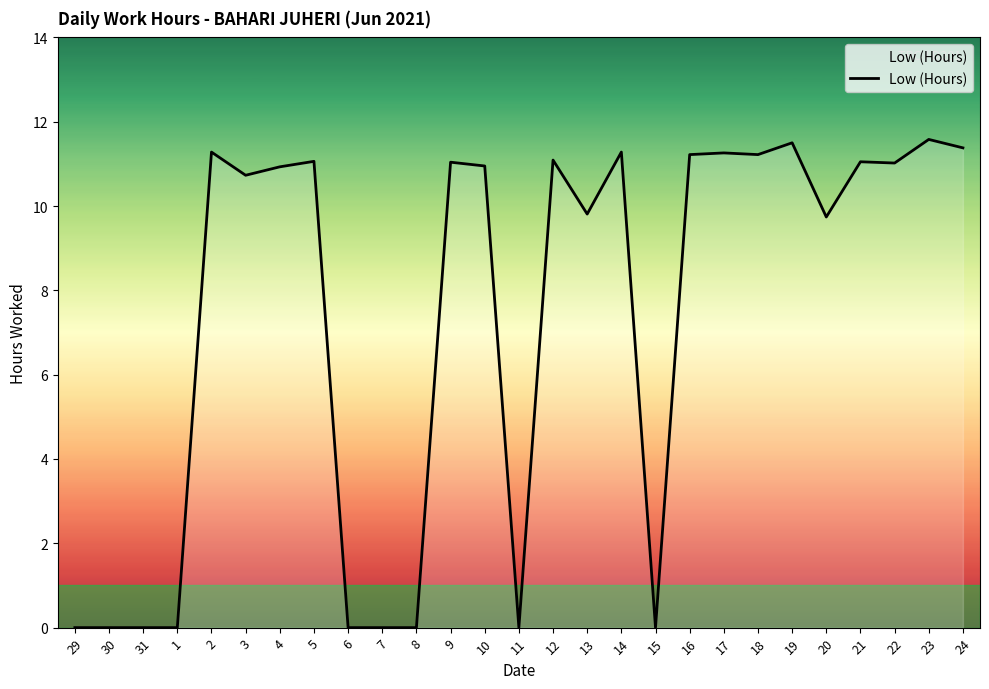

The value at 20 is 9.7. True or false?

True